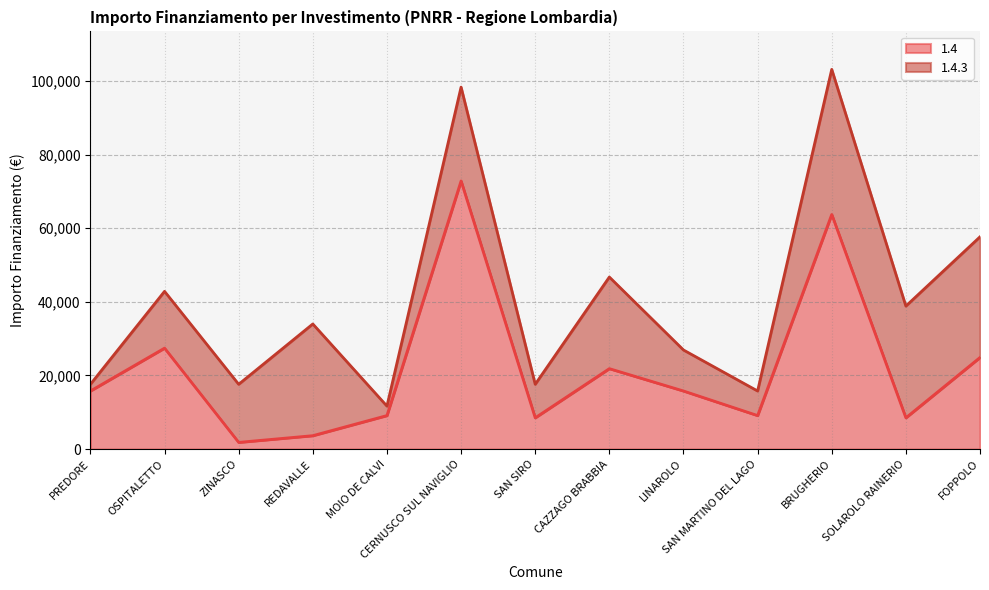

What is the total value across all series at BRUGHERIO?

103157